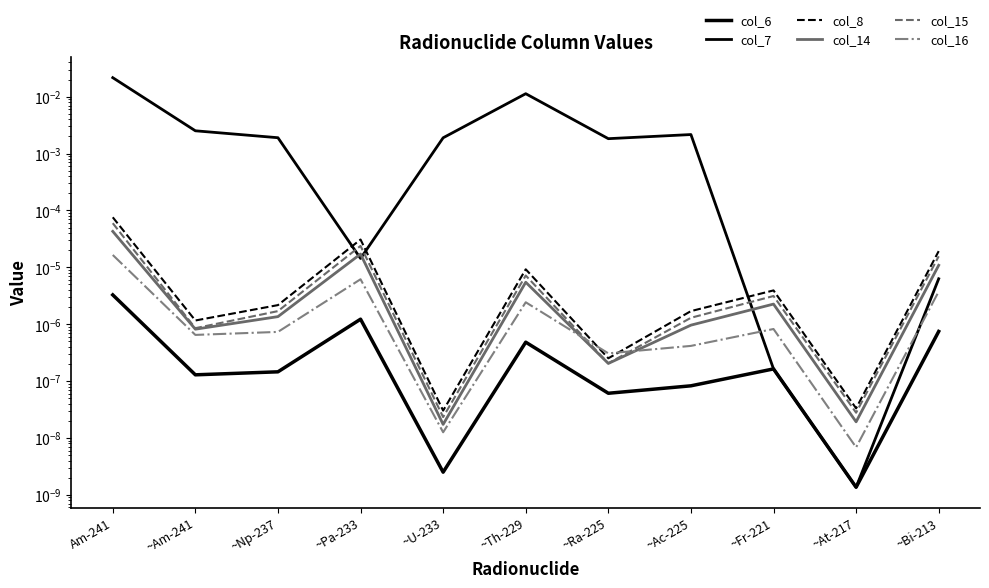

What is the label of the 1st point from the left?

Am-241